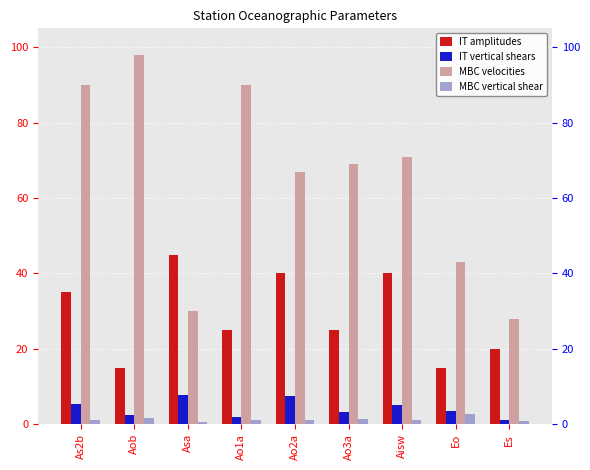

Which series has the widest spread of values?

MBC velocities